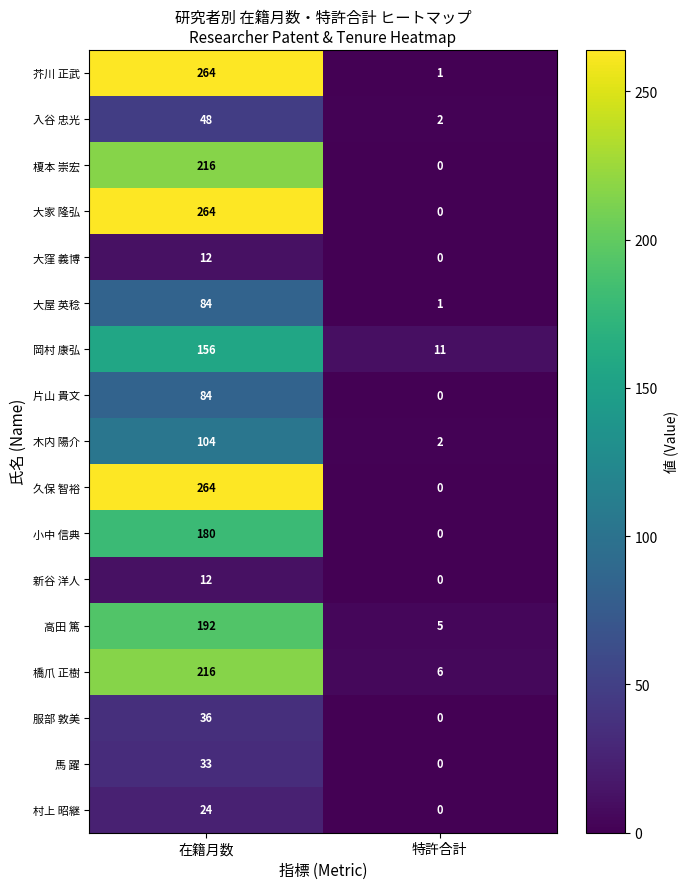

Which category has the highest value across all series?

在籍月数